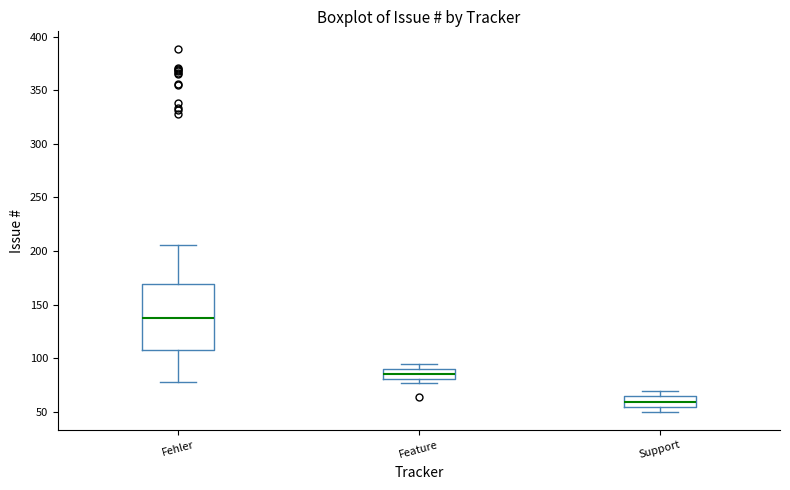

Which box's median line is the highest?

Fehler